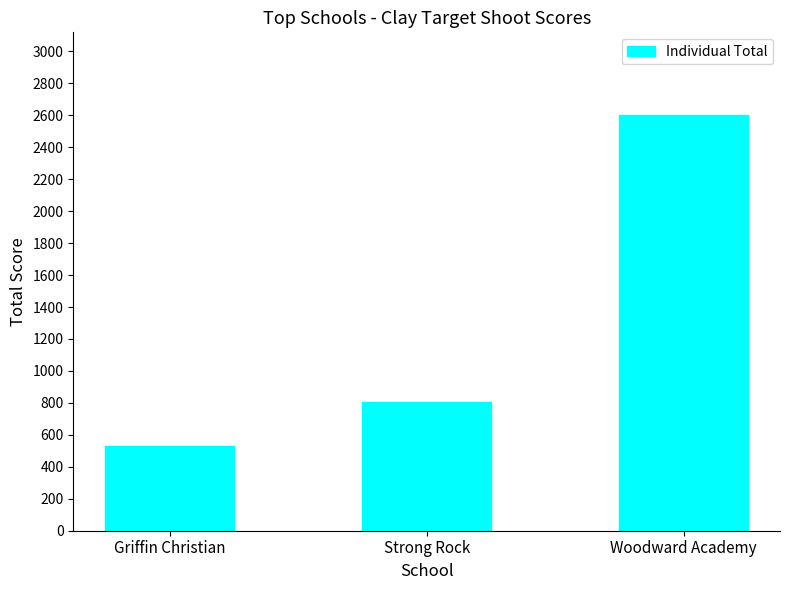

Which label corresponds to the largest value in the chart?

Woodward Academy